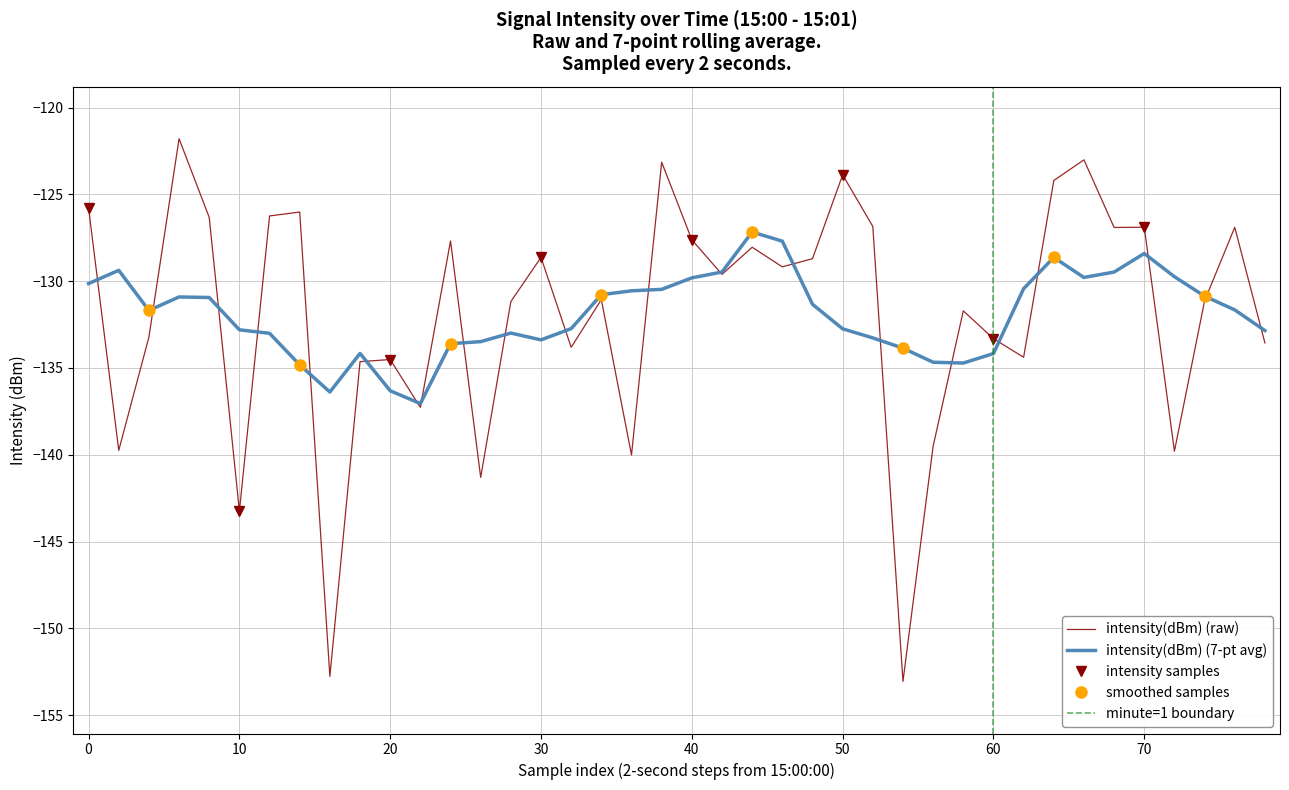

What is the maximum value for intensity(dBm) (7-pt avg)?

-127.2